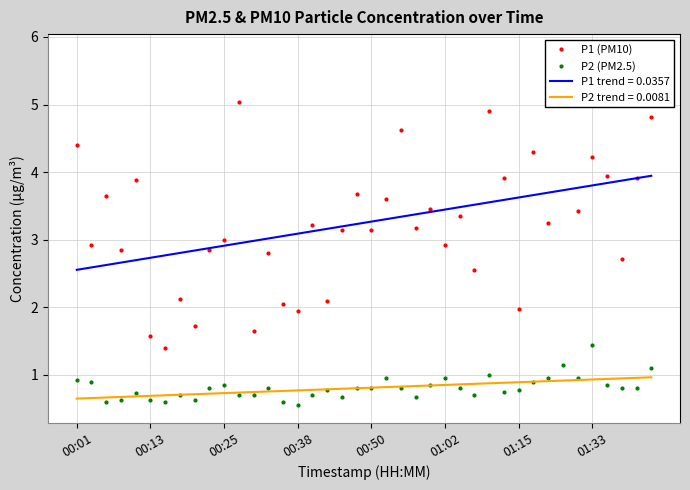

Which category has the highest value in the P2 (PM2.5) series?

01:33